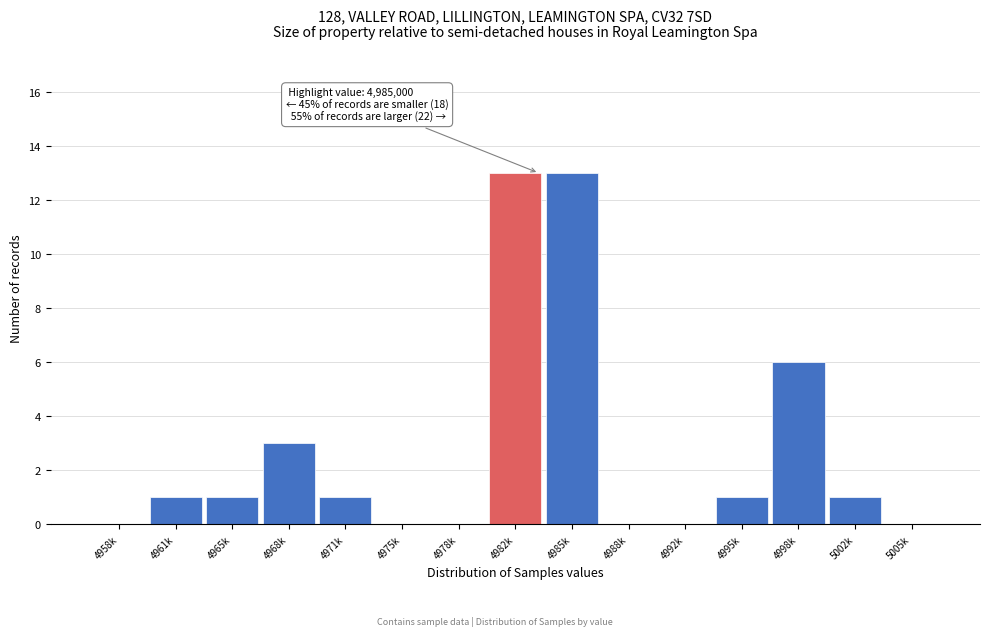

Reading left to right, transcribe all the data shown in this chart.

4958k=0	4961k=1	4965k=1	4968k=3	4971k=1	4975k=0	4978k=0	4982k=13	4985k=13	4988k=0	4992k=0	4995k=1	4998k=6	5002k=1	5005k=0